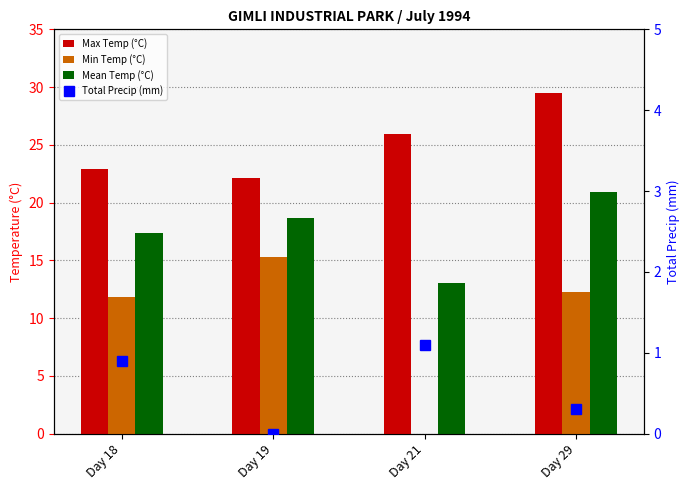

Which series has the widest spread of values?

Min Temp (°C)